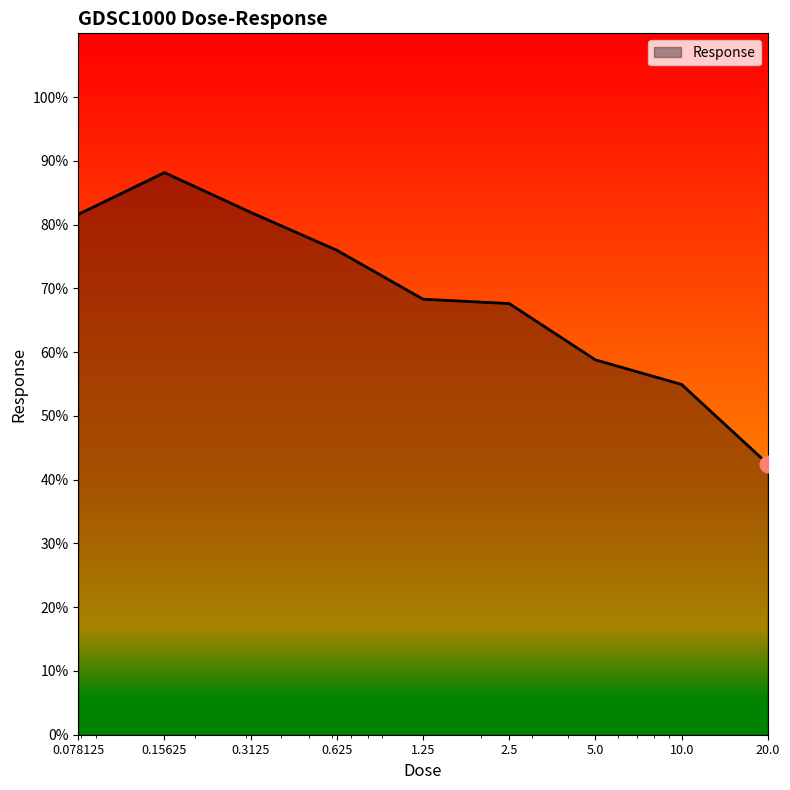

What is the minimum value shown in the chart?

42.5